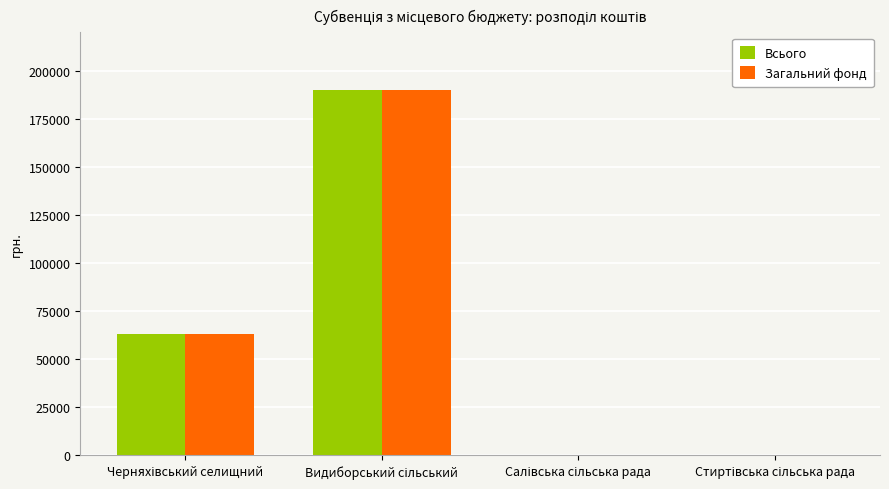

What is the maximum value for Загальний фонд?

190000